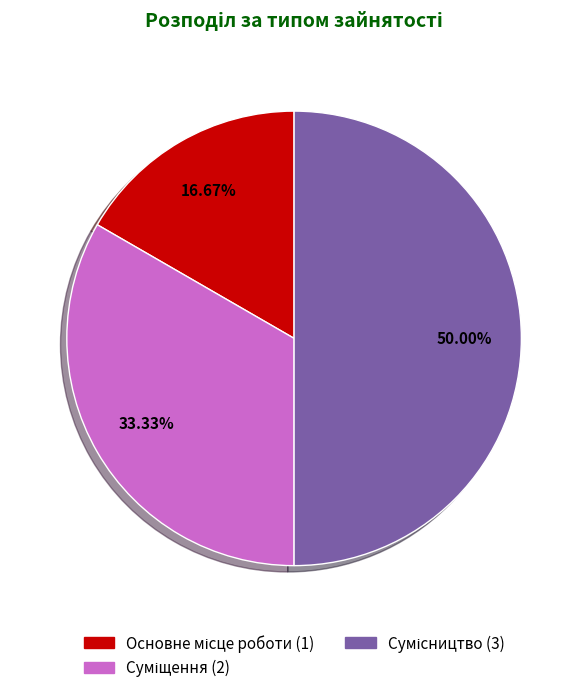

Which category has the smallest portion of the pie?

Основне місце роботи